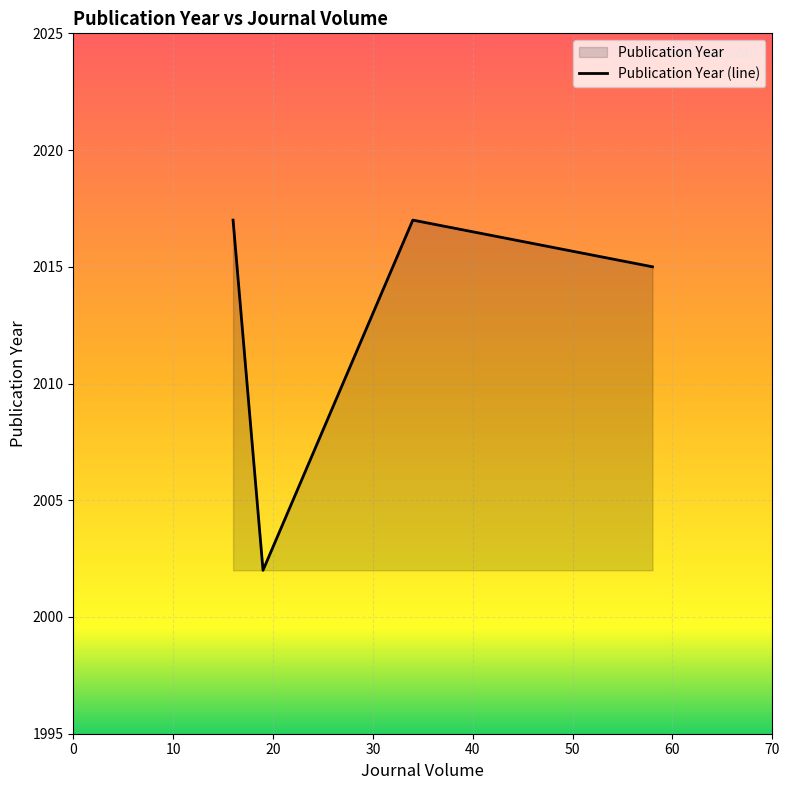

What is the sum of all values?

10064